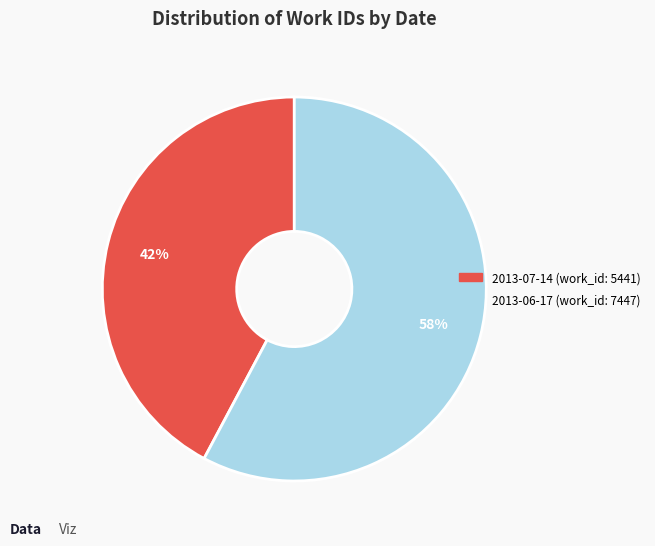

To the nearest percent, what percentage of the pie is 2013-06-17?

58%